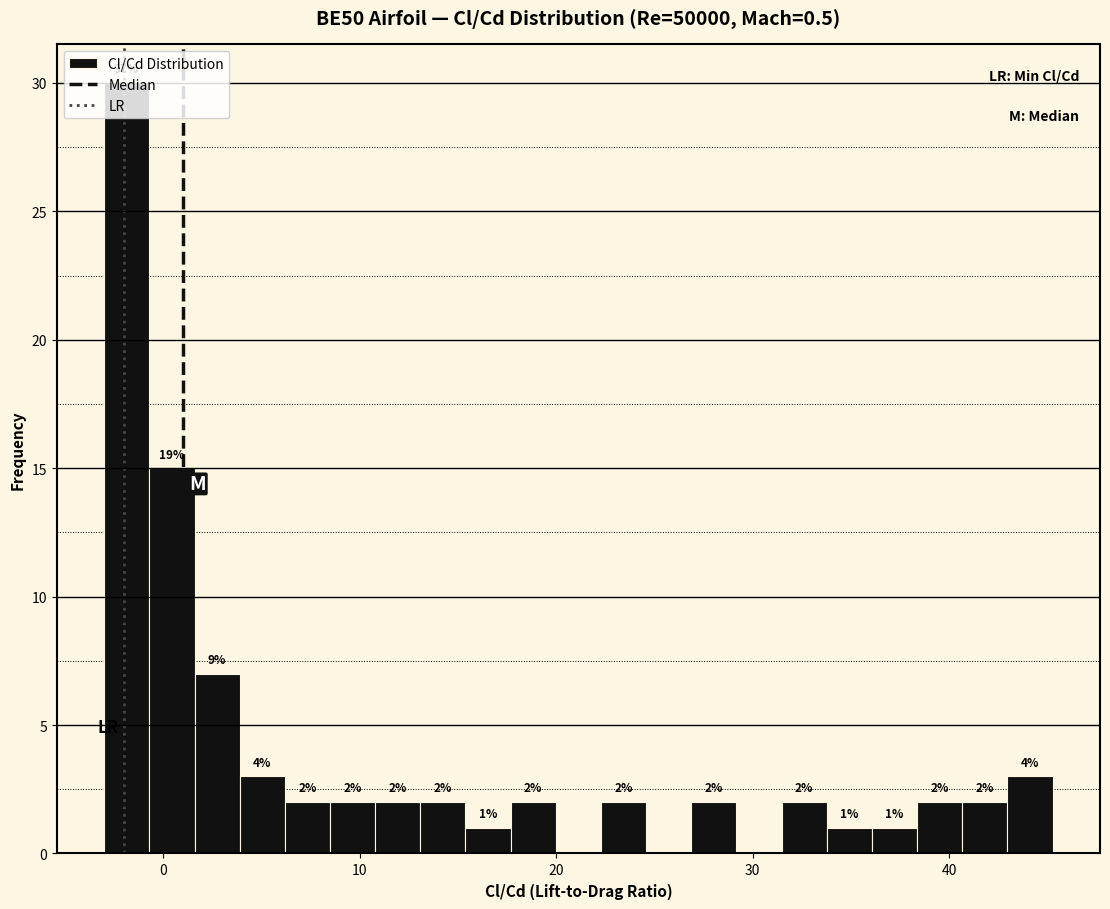

Read against the x-axis, roughly where is the centre of the tallest bar?

-2